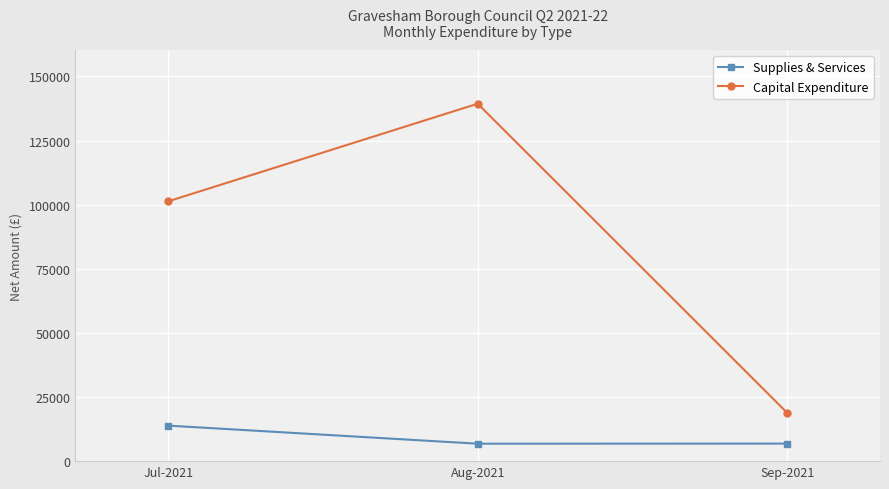

At which category is the sum across all series the highest?

Aug-2021